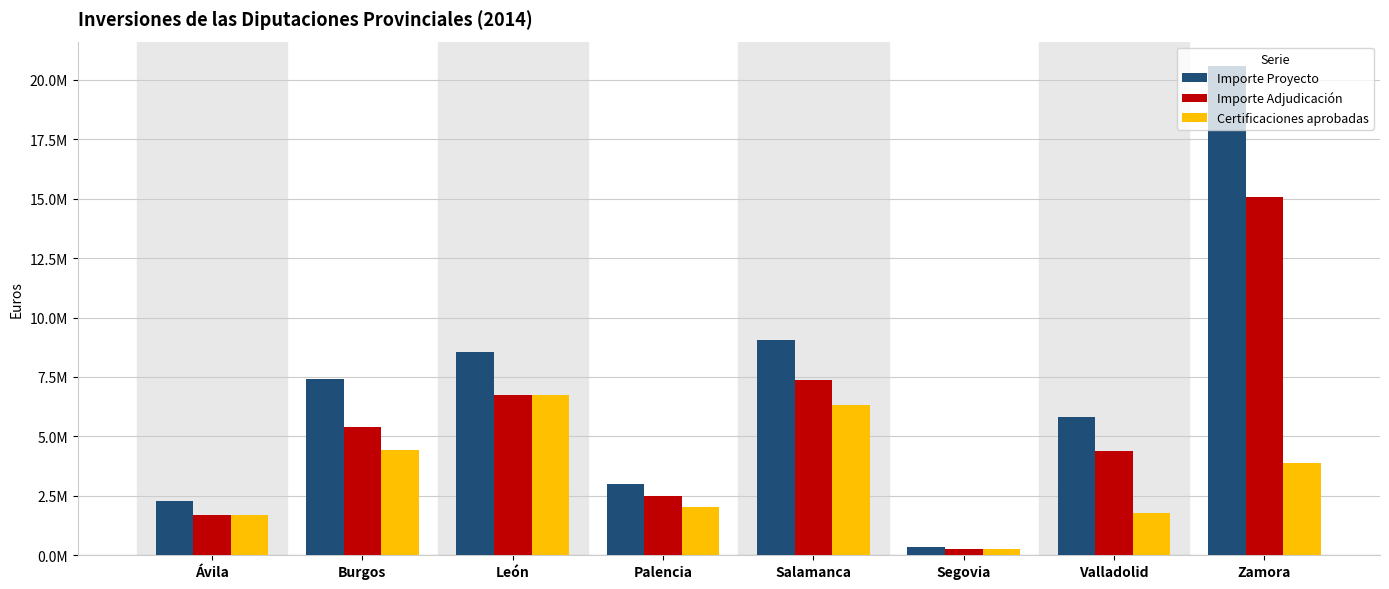

What is the greatest value displayed?

20579849.6